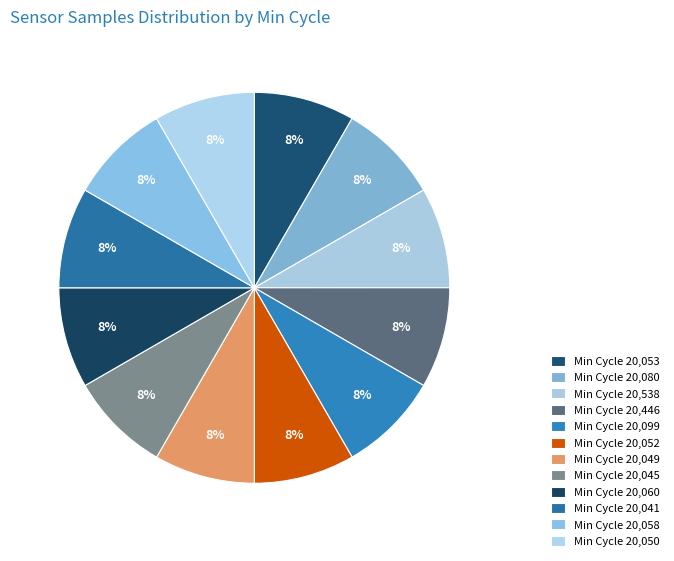

Is there any slice that represents more than half of the pie?

No